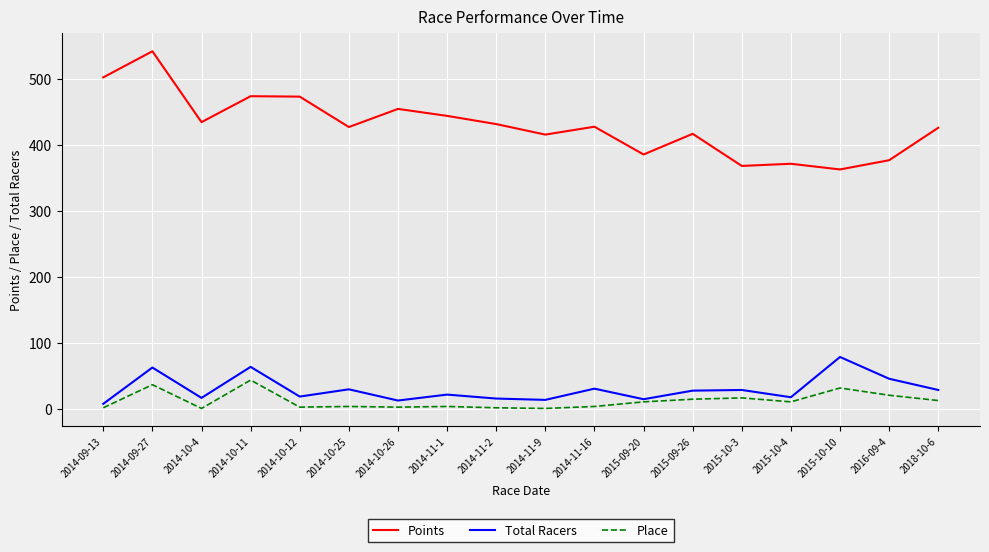

Is this an area chart (filled region under the line)?

No